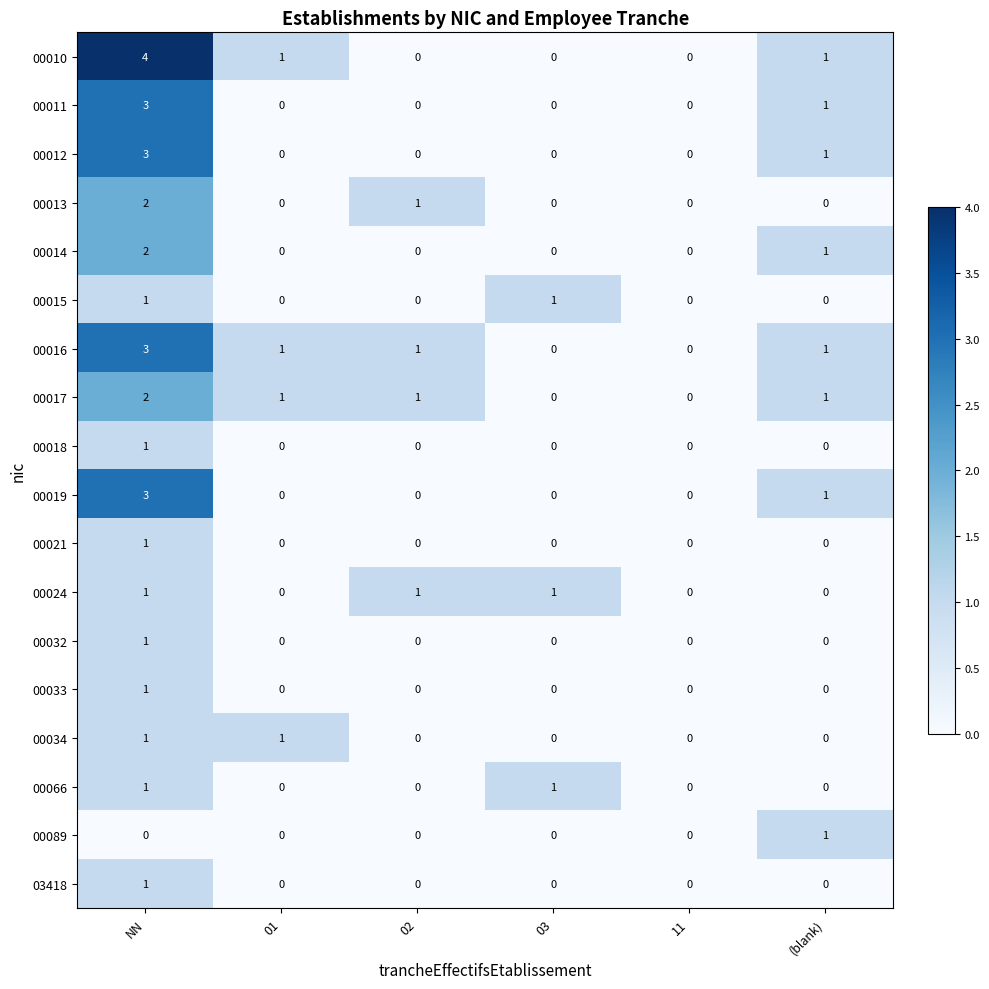

At which category is the sum across all series the highest?

NN